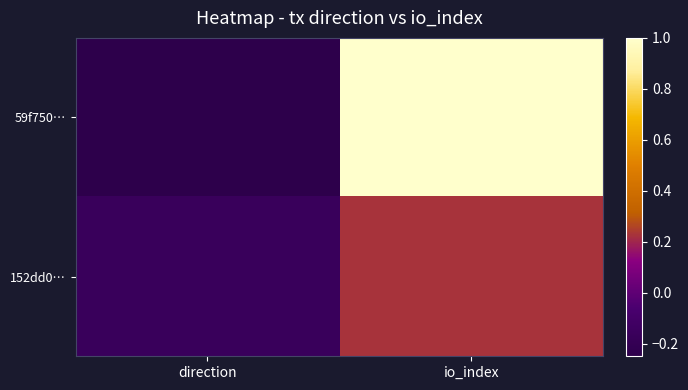

Reading left to right, what are all the values shown in this chart?

59f750…: direction=-0.2	io_index=1.0
152dd0…: direction=-0.2	io_index=0.2